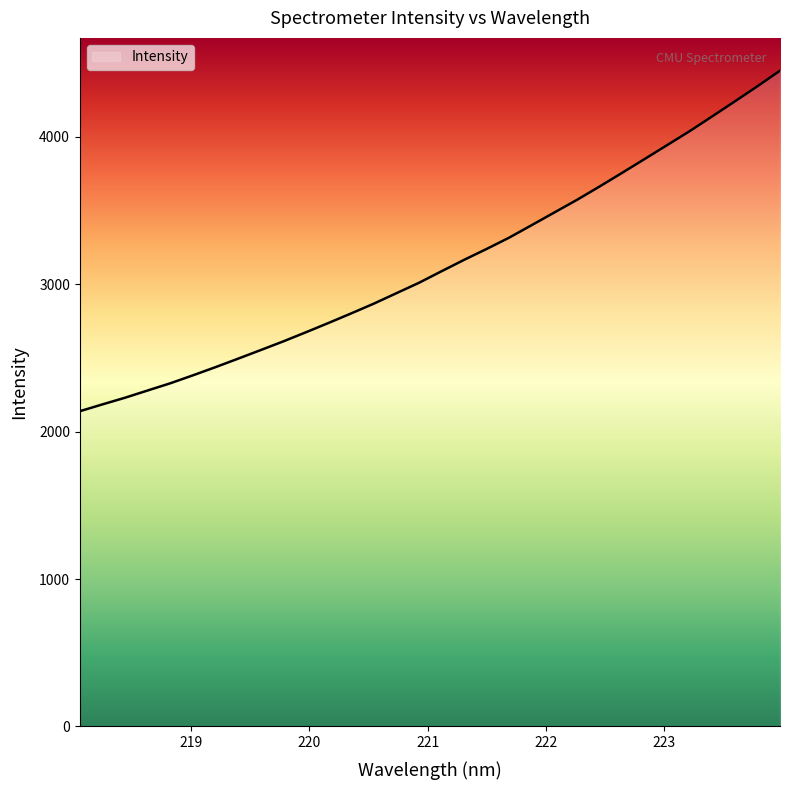

What is the greatest value displayed?

4448.0